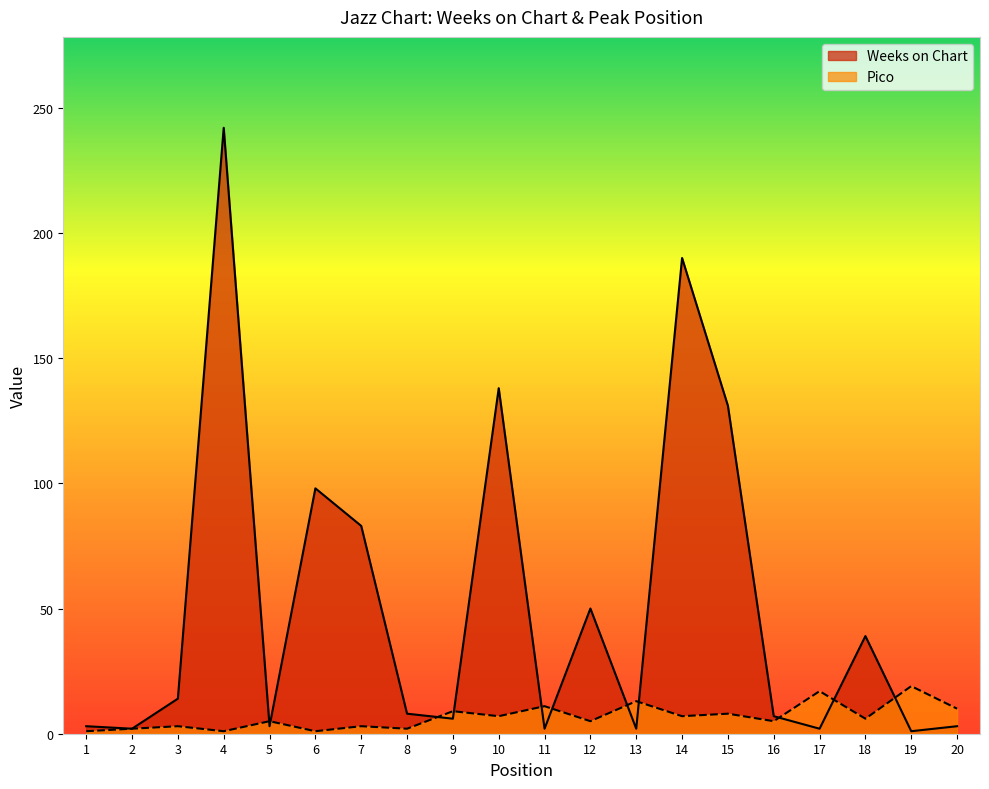

Which series has the largest total across all categories?

Weeks on Chart